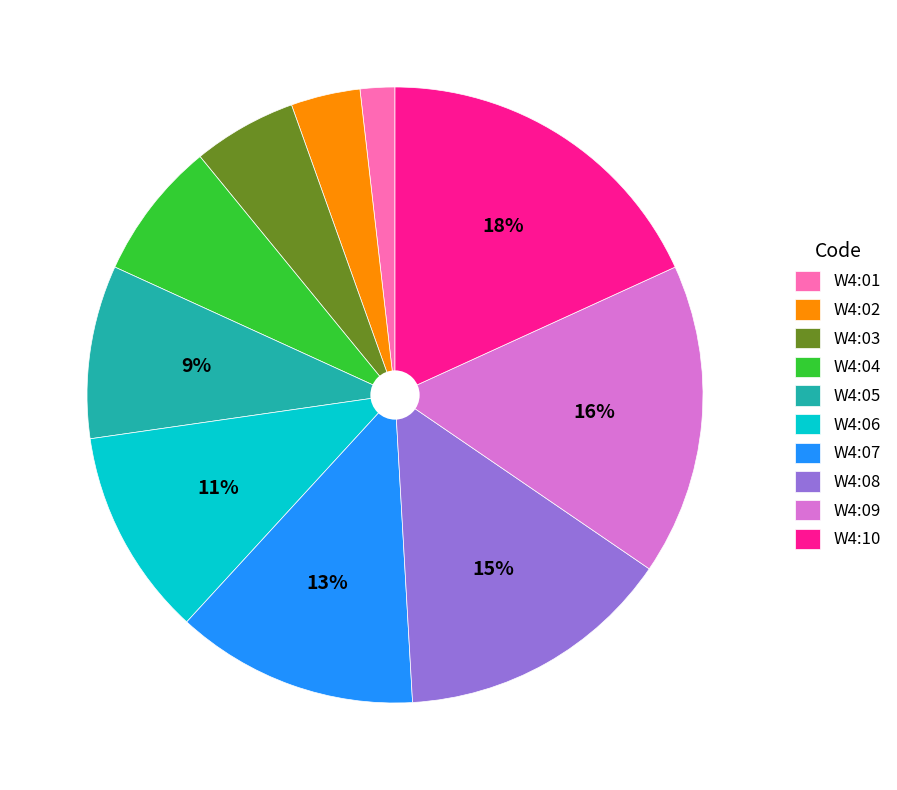

Which slice is the largest?

W4:10